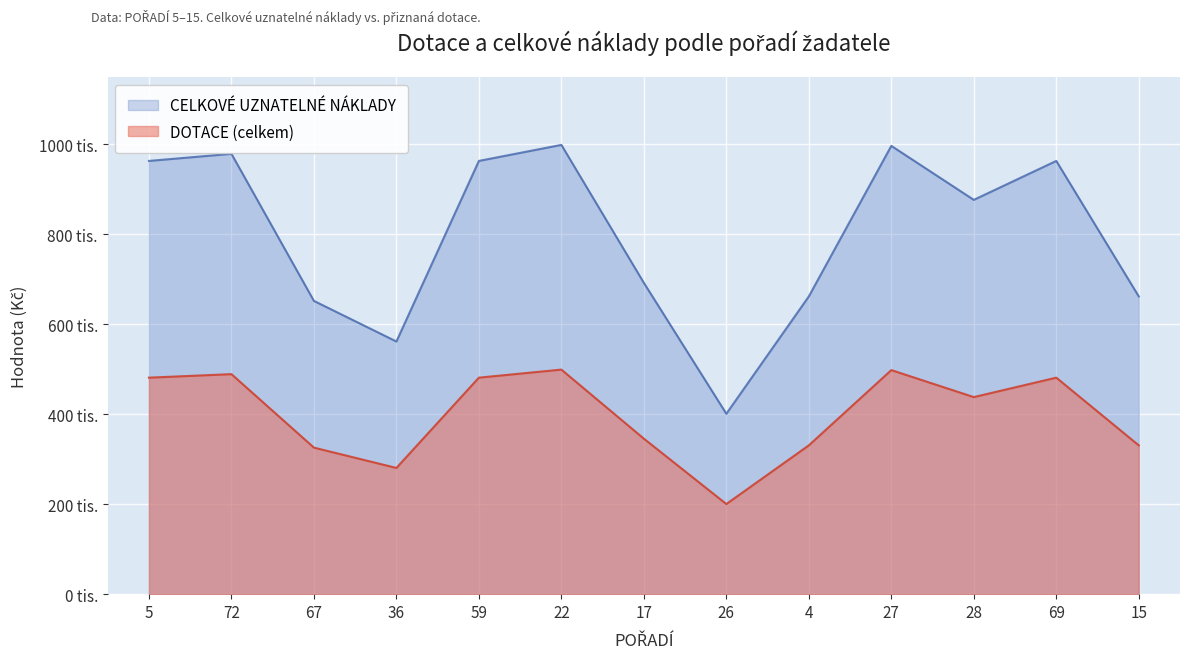

Is the value of DOTACE (celkem) at 22 greater than the value of CELKOVE UZNATELNE NAKLADY at 4?

No